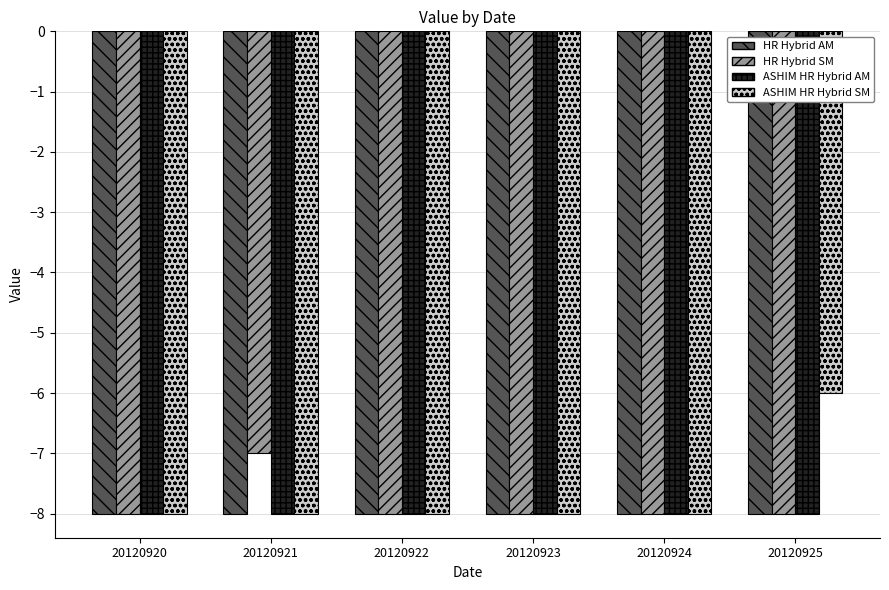

Reading left to right, extract all data points from this chart.

HR Hybrid AM: -8	-8	-8	-8	-8	-8
HR Hybrid SM: -8	-7	-8	-8	-8	-8
ASHIM HR Hybrid AM: -8	-8	-8	-8	-8	-8
ASHIM HR Hybrid SM: -8	-8	-8	-8	-8	-6